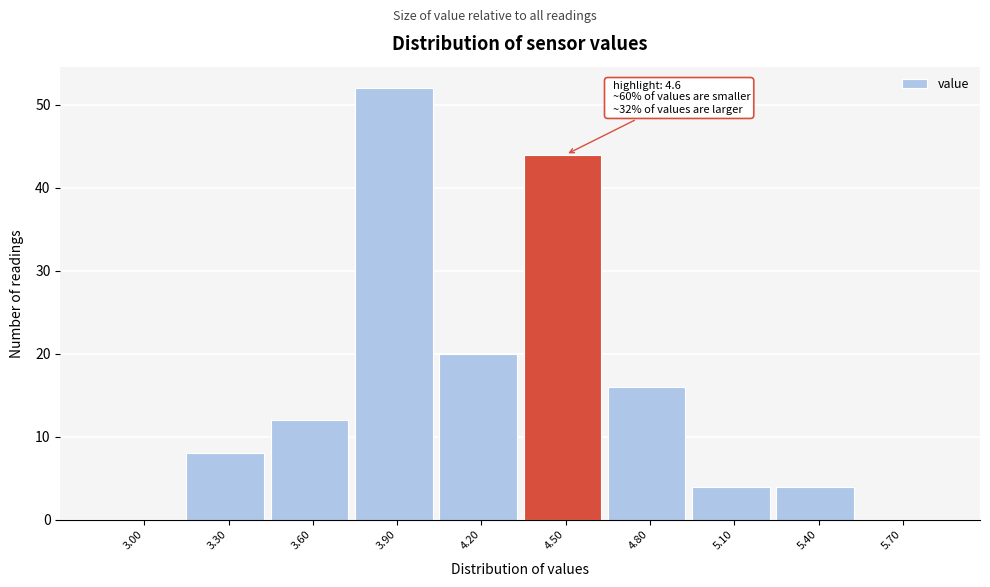

Reading right to left, extract all data points from this chart.

5.70=0	5.40=4	5.10=4	4.80=16	4.50=44	4.20=20	3.90=52	3.60=12	3.30=8	3.00=0